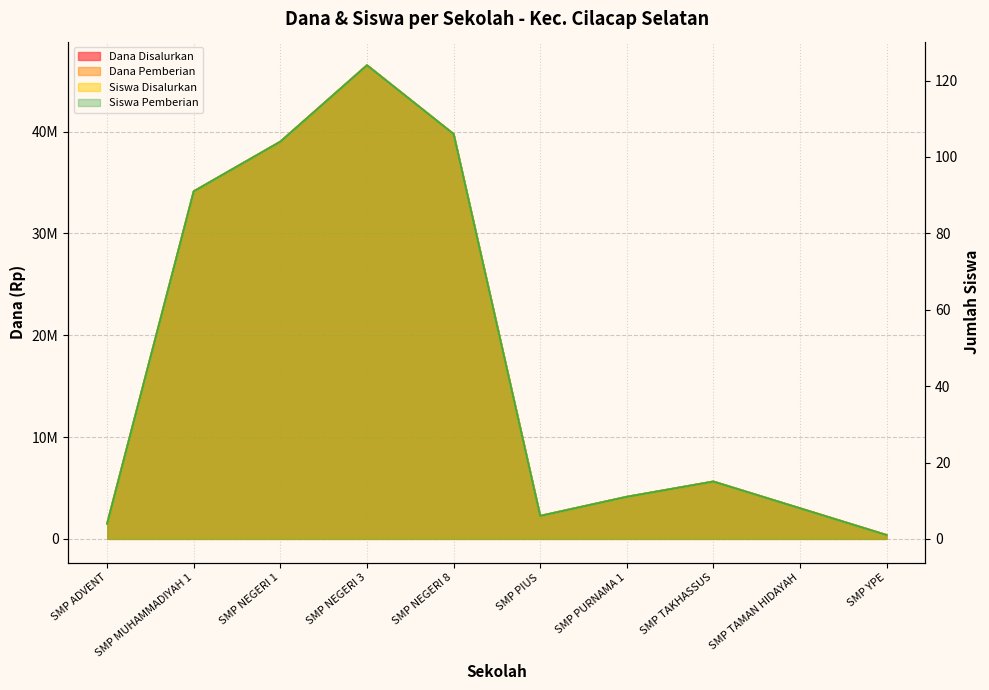

Reading left to right, what are all the values shown in this chart?

Dana Disalurkan: 1500000	34125000	39000000	46500000	39750000	2250000	4125000	5625000	3000000	375000
Dana Pemberian: 1500000	34125000	39000000	46500000	39750000	2250000	4125000	5625000	3000000	375000
Siswa Disalurkan: 4	91	104	124	106	6	11	15	8	1
Siswa Pemberian: 4	91	104	124	106	6	11	15	8	1